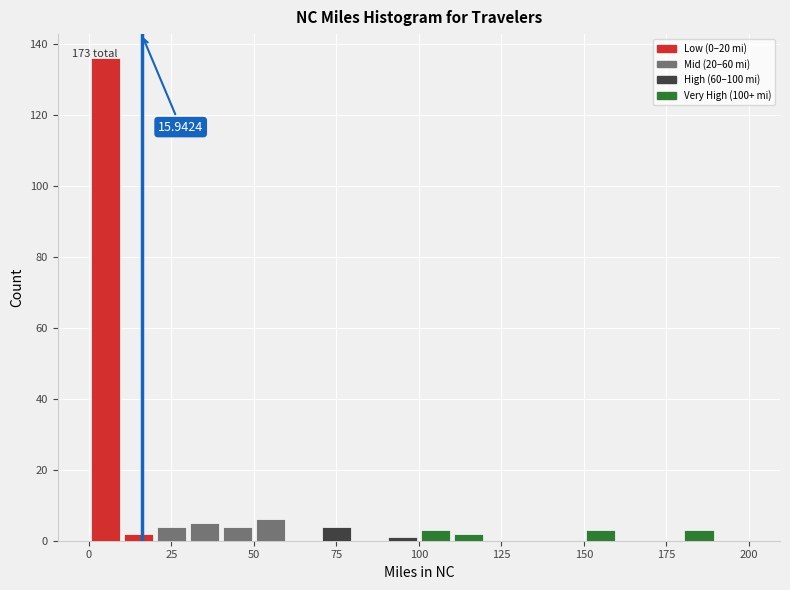

Around what value on the x-axis is the tallest bar? Give the approximate position of its centre, as read against the axis.

5